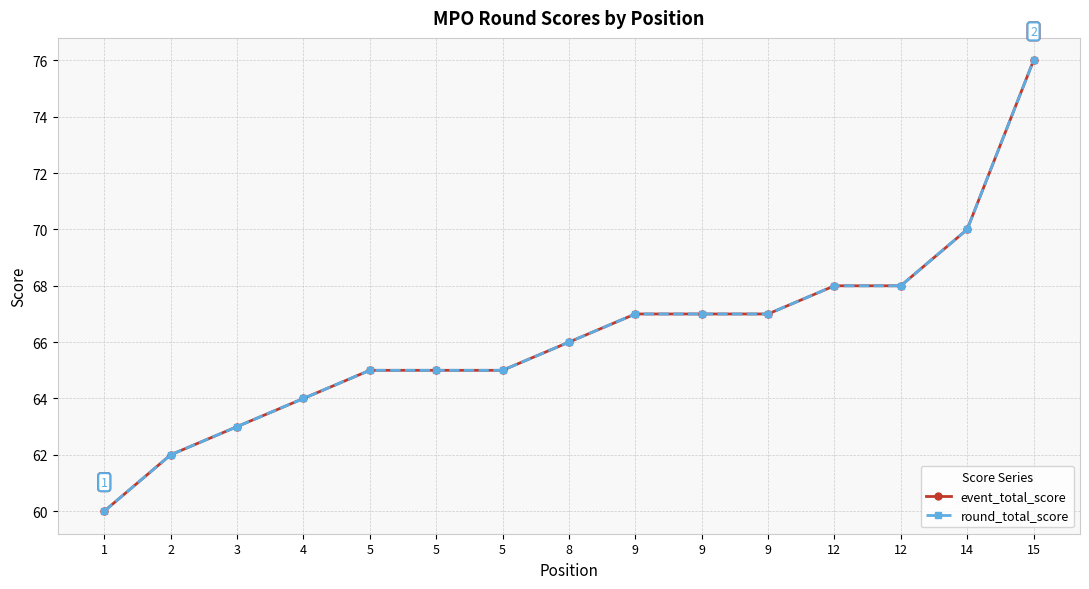

The event_total_score series shows 90 at 9. True or false?

False